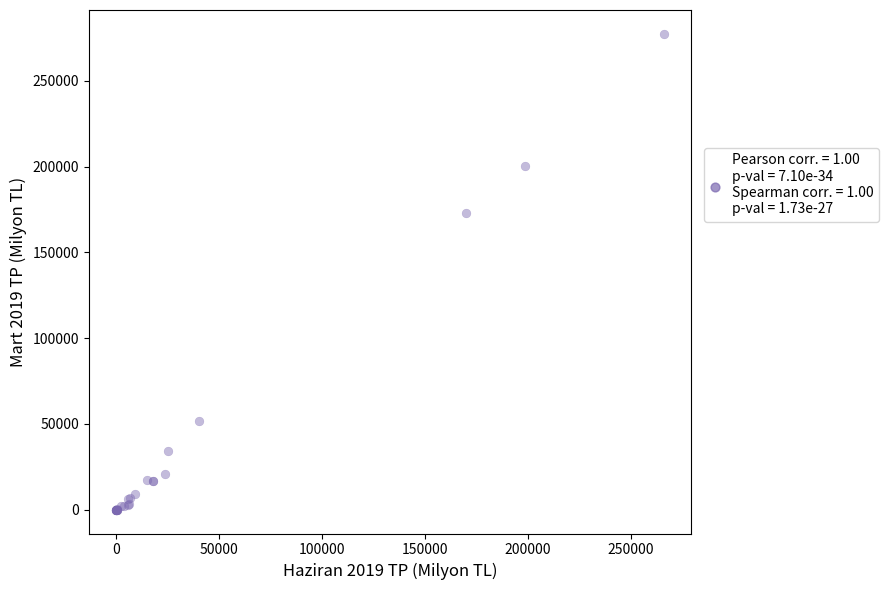

What Y value in the scatter plot is closest to 138670?

173085.3